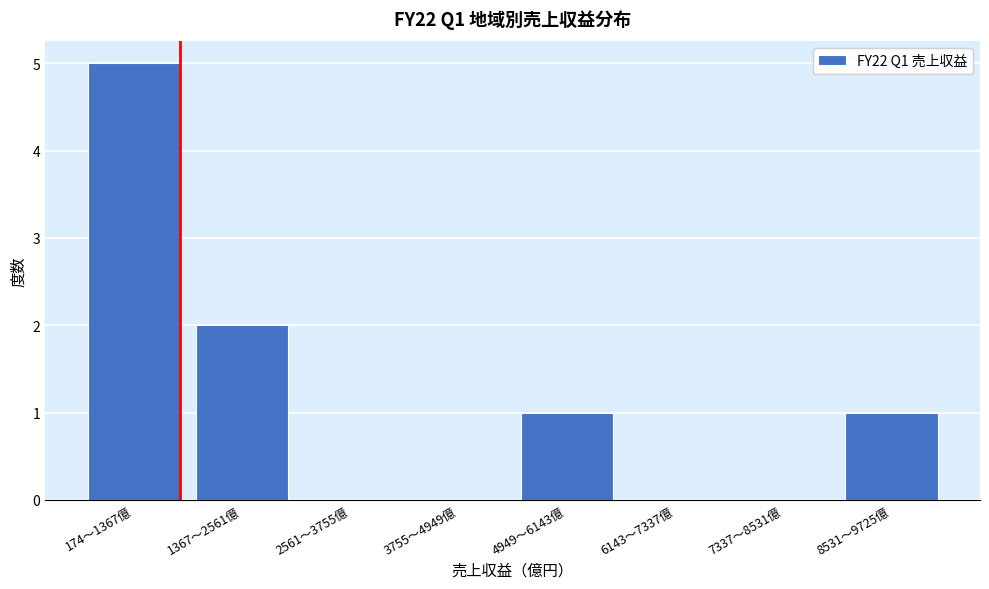

Reading left to right, list all the values displayed in this chart.

174～1367億=5	1367～2561億=2	2561～3755億=0	3755～4949億=0	4949～6143億=1	6143～7337億=0	7337～8531億=0	8531～9725億=1